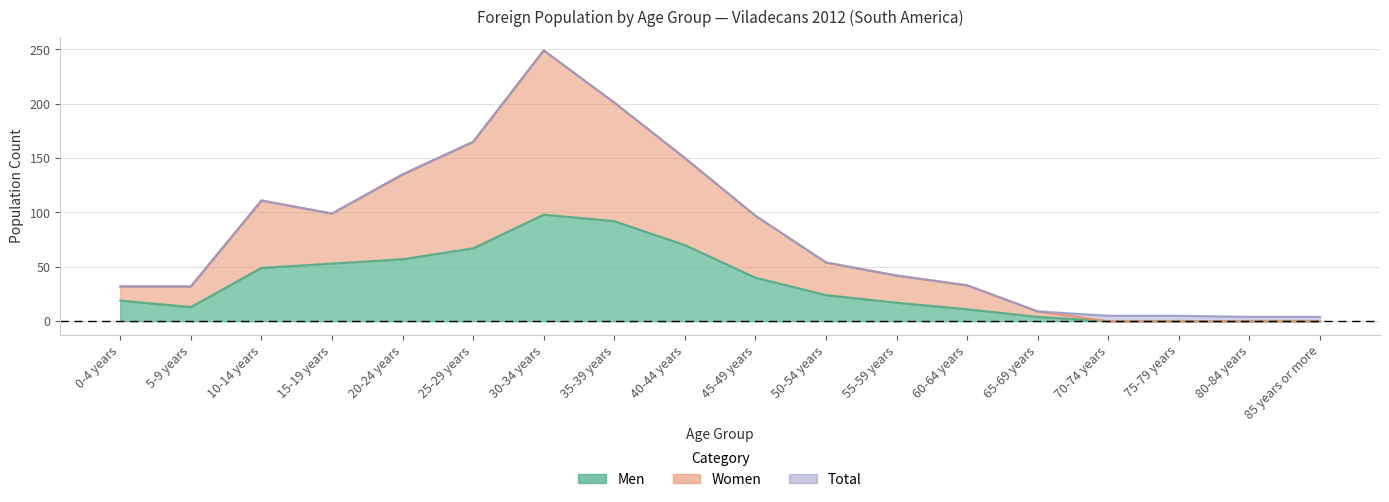

Which series changed the most between 55-59 years and 70-74 years?

Total